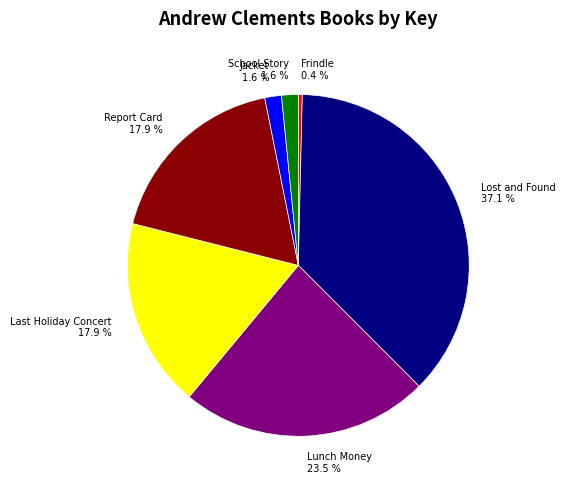

True or false: Report Card accounts for 32% of the total.

False